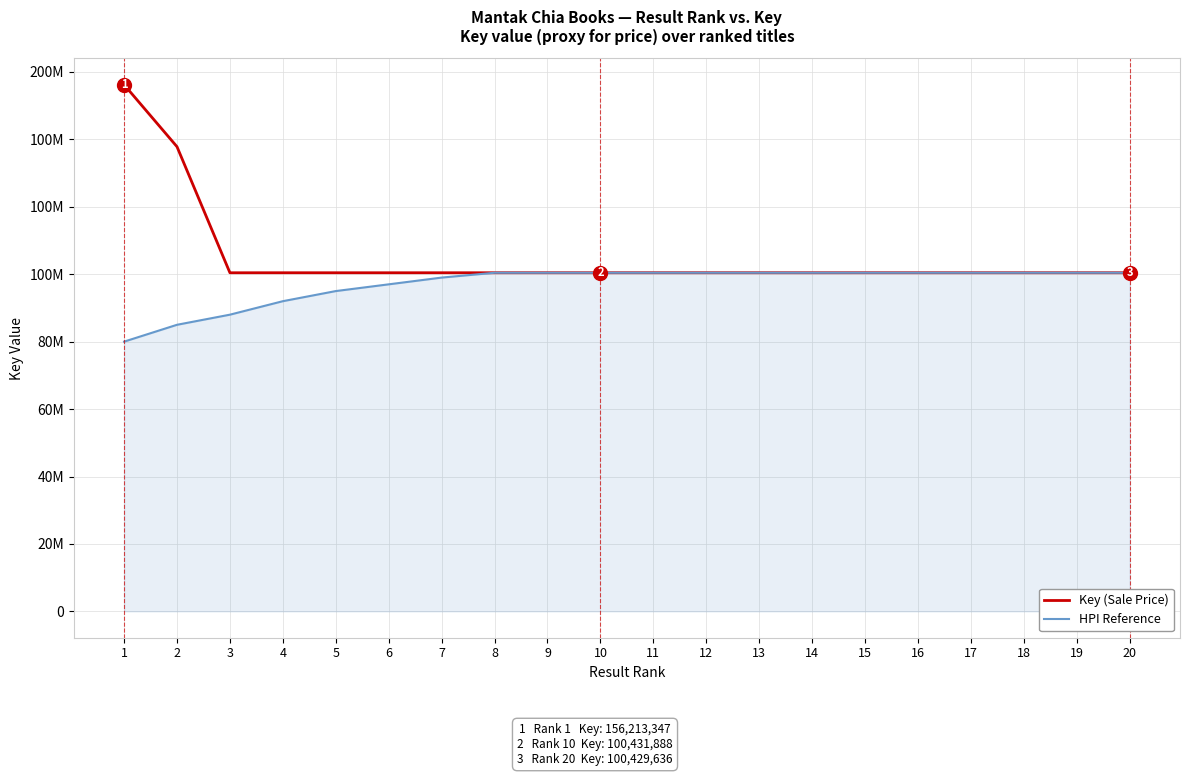

What is the approximate value of HPI Reference at 16, to the nearest 10?

100432900